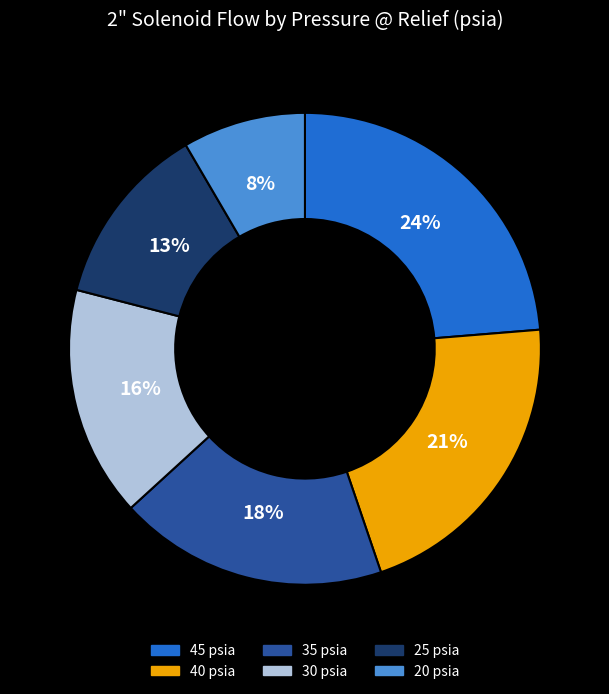

What percentage is the 40 slice, to the nearest percent?

21%